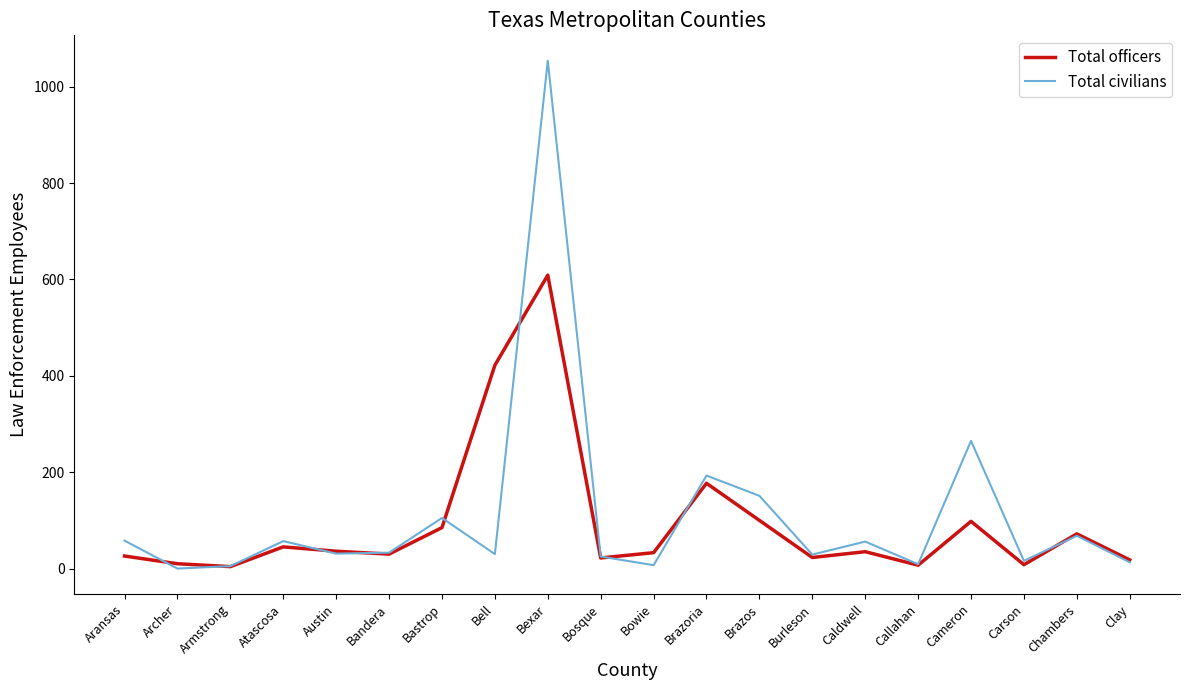

In Total civilians, how many points are lower than both neighbors (excluding endpoints)?

7